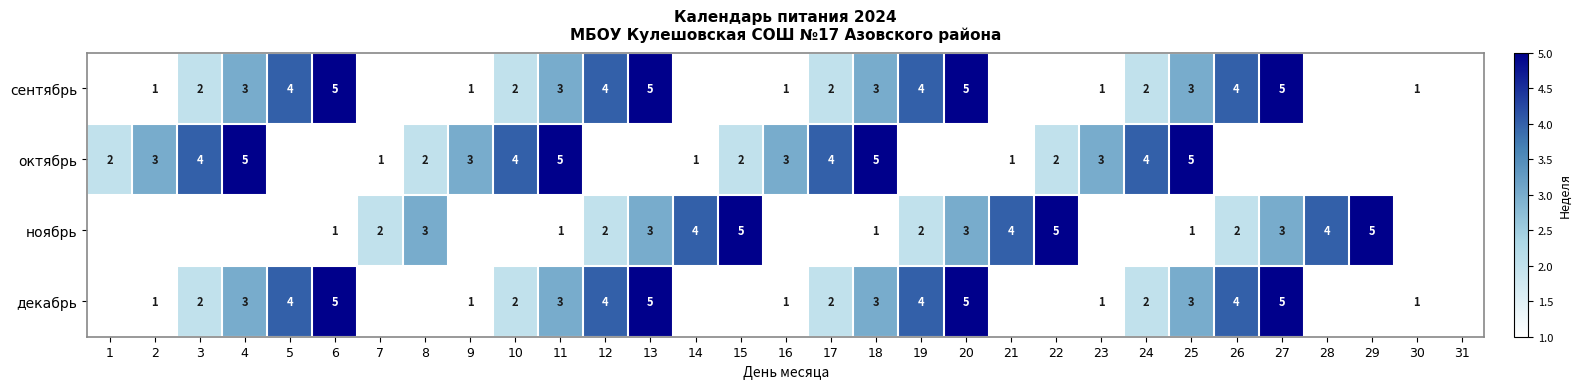

The сентябрь series shows 1 at 30. True or false?

True